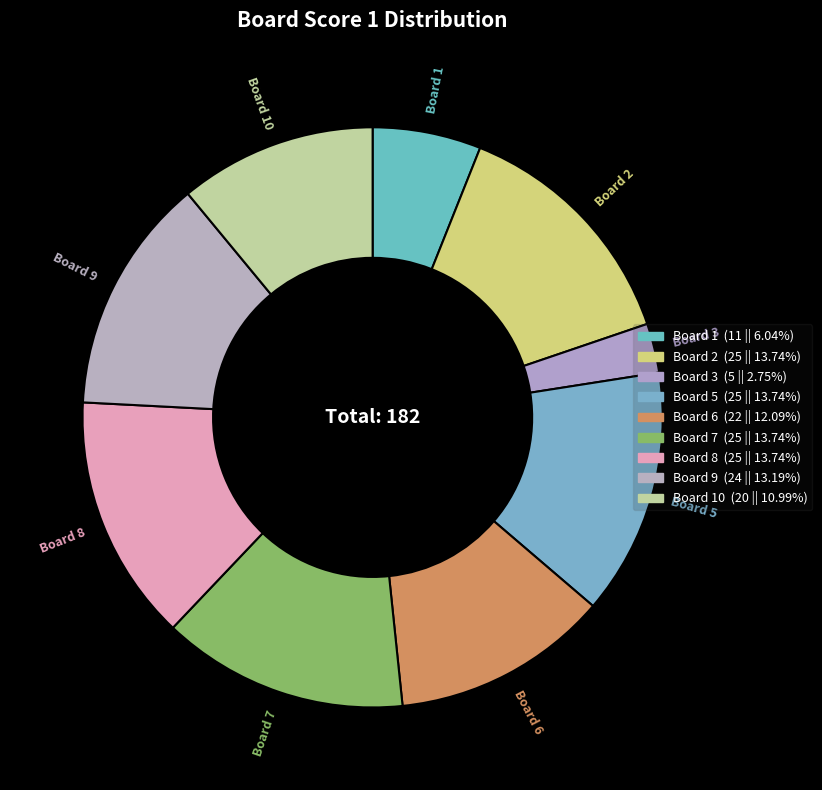

Is there a majority slice in this chart?

No